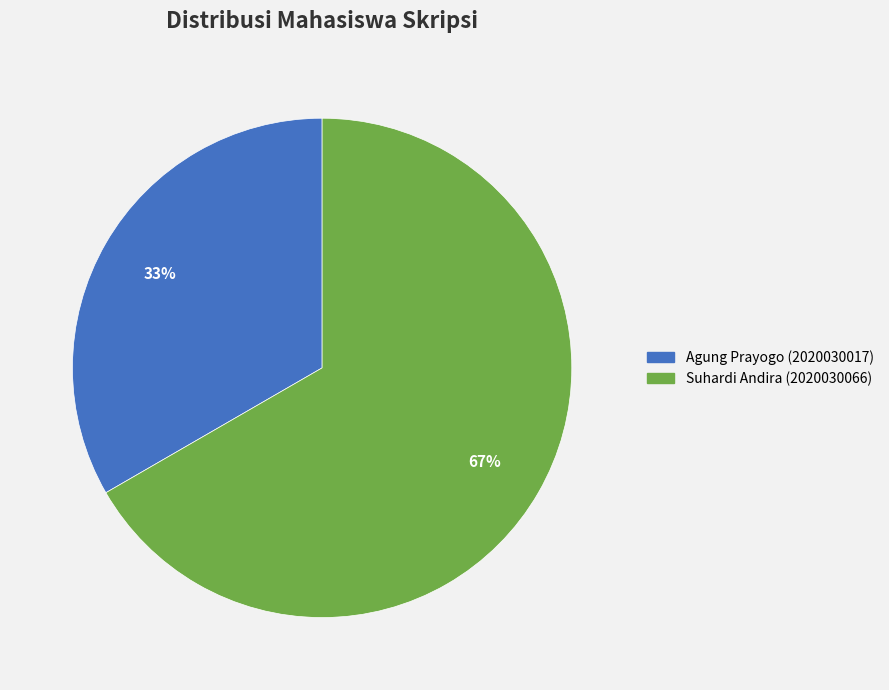

Do Agung Prayogo (2020030017) and Suhardi Andira (2020030066) together represent more than half of the pie?

Yes